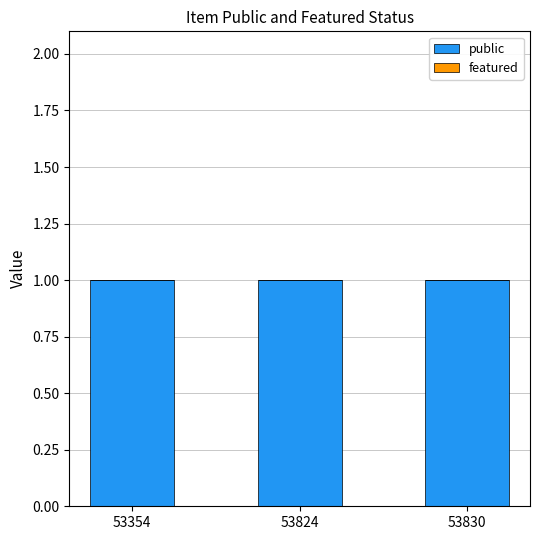

The featured series shows 0 at 53354. True or false?

True